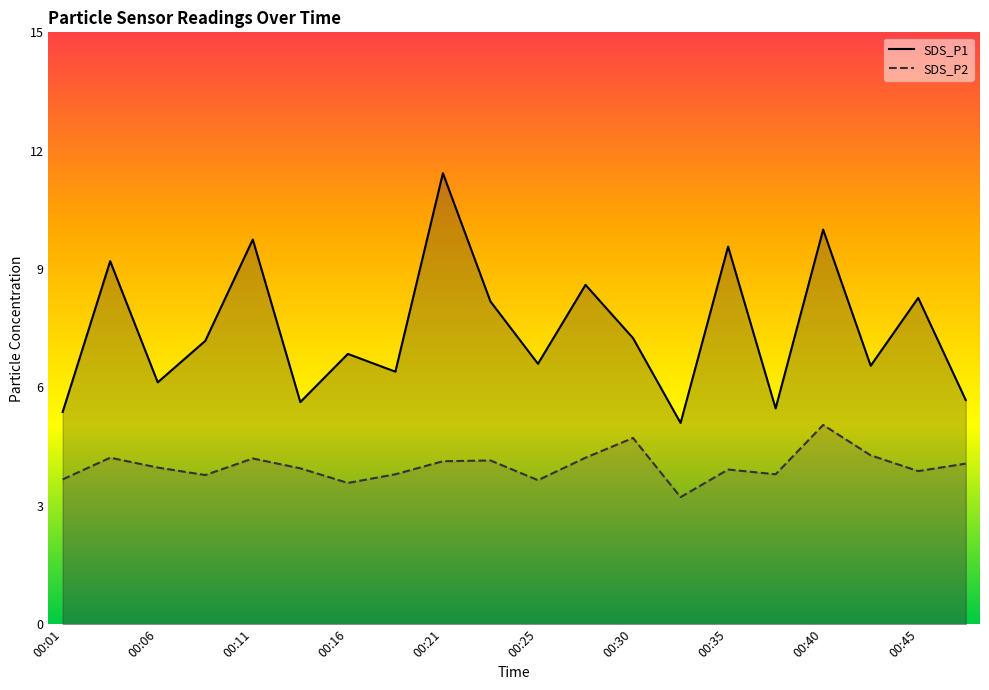

True or false: SDS_P1 and SDS_P2 intersect in this chart.

False